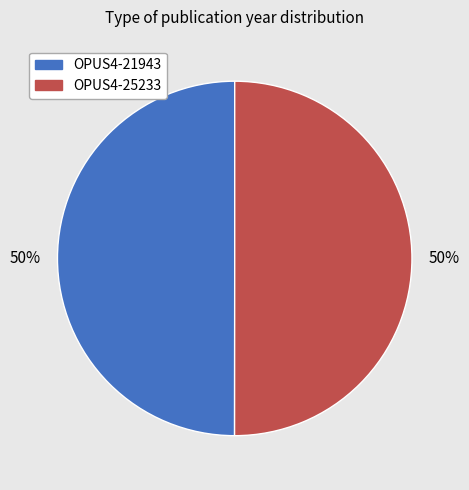

Do OPUS4-21943 and OPUS4-25233 together represent more than half of the pie?

Yes